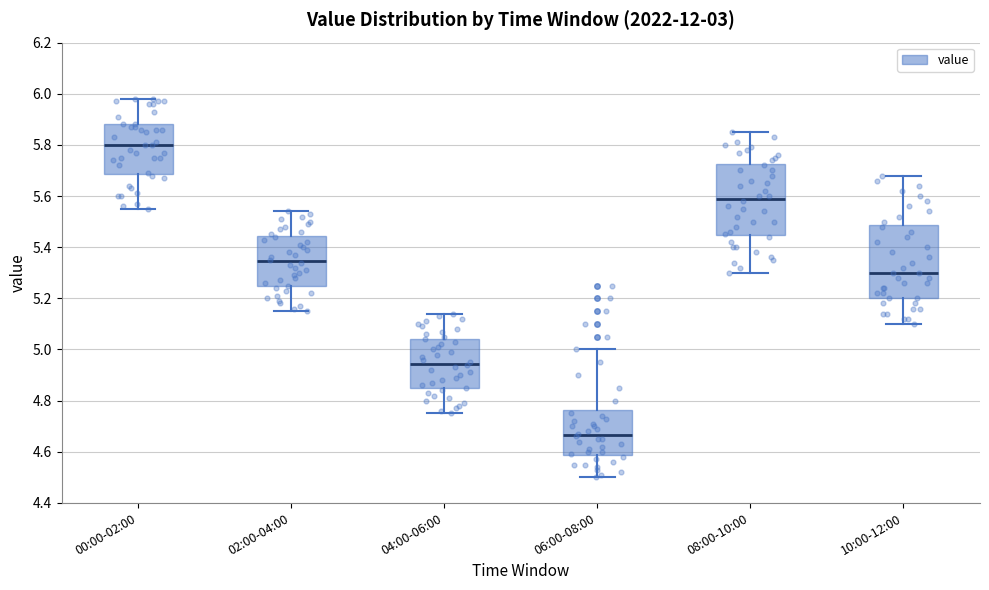

Reading left to right, transcribe this box plot: for each box, give where its median line is, the range the box spans, and where its two whiskers end, as read against the y-axis. The values are not printed on the chart, so give them approximately, as read against the axis.

00:00-02:00: median 5.80, box 5.68 to 5.88, whiskers 5.56 to 5.98
02:00-04:00: median 5.34, box 5.24 to 5.44, whiskers 5.16 to 5.54
04:00-06:00: median 4.94, box 4.84 to 5.04, whiskers 4.76 to 5.14
06:00-08:00: median 4.66, box 4.58 to 4.76, whiskers 4.50 to 5.00
08:00-10:00: median 5.60, box 5.44 to 5.72, whiskers 5.30 to 5.86
10:00-12:00: median 5.30, box 5.20 to 5.48, whiskers 5.10 to 5.68